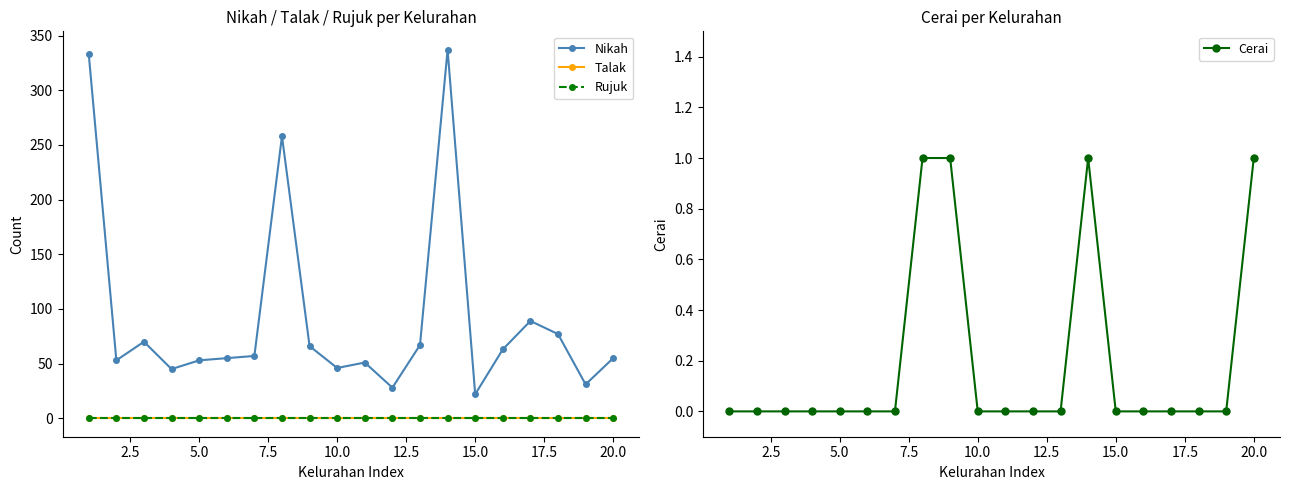

True or false: Talak and Rujuk cross at least once.

False